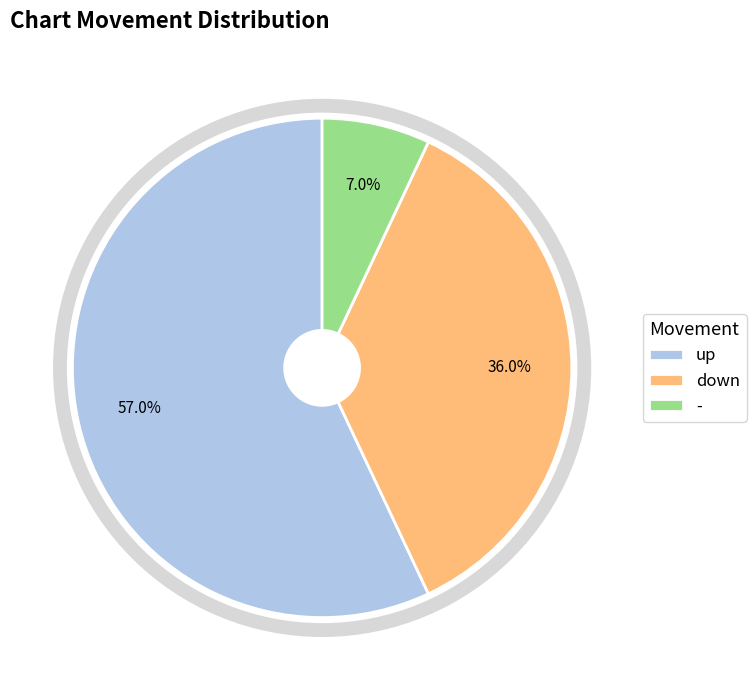

What is the ratio of the value at down to the value at -?

5.1